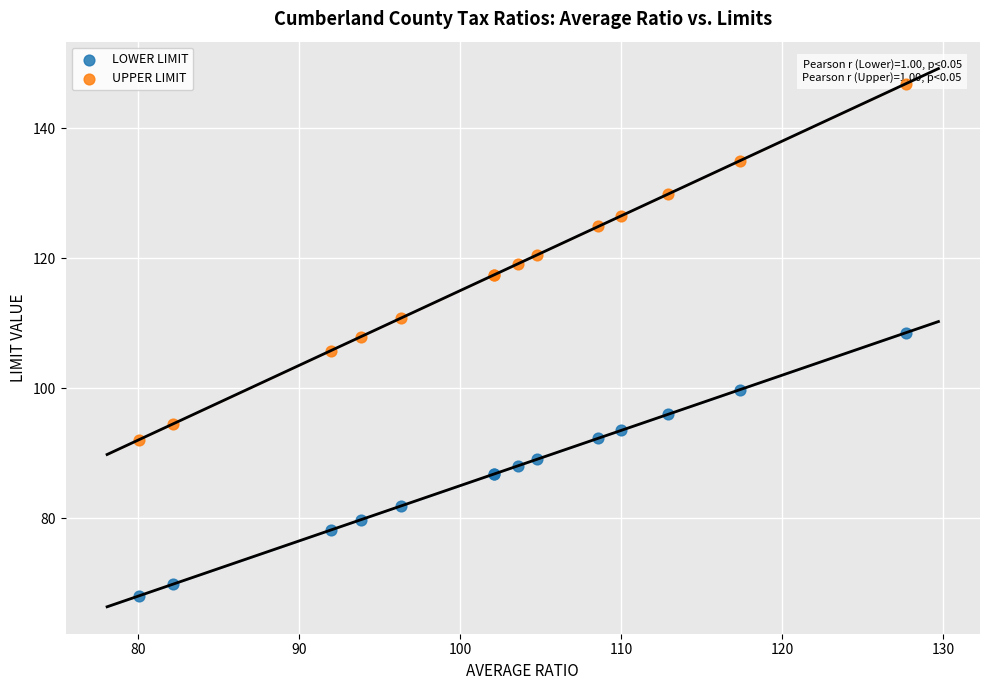

Which series has the largest Y range (max minus min)?

UPPER LIMIT